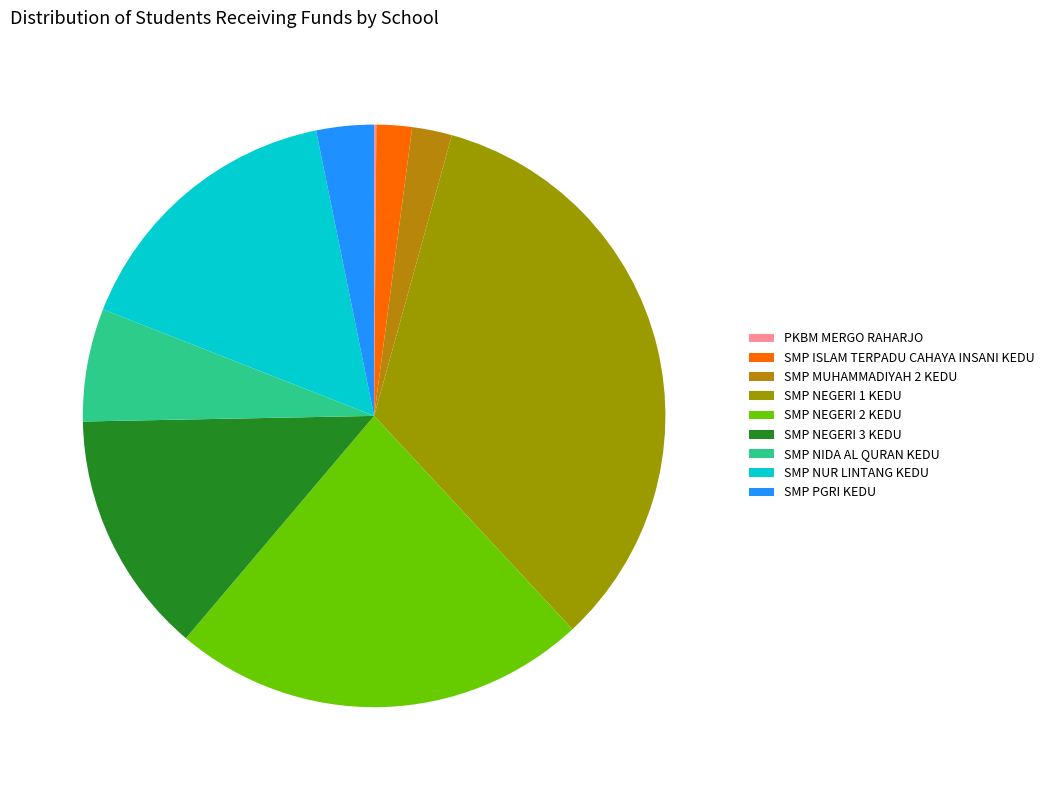

How many slices are in this pie chart?

9